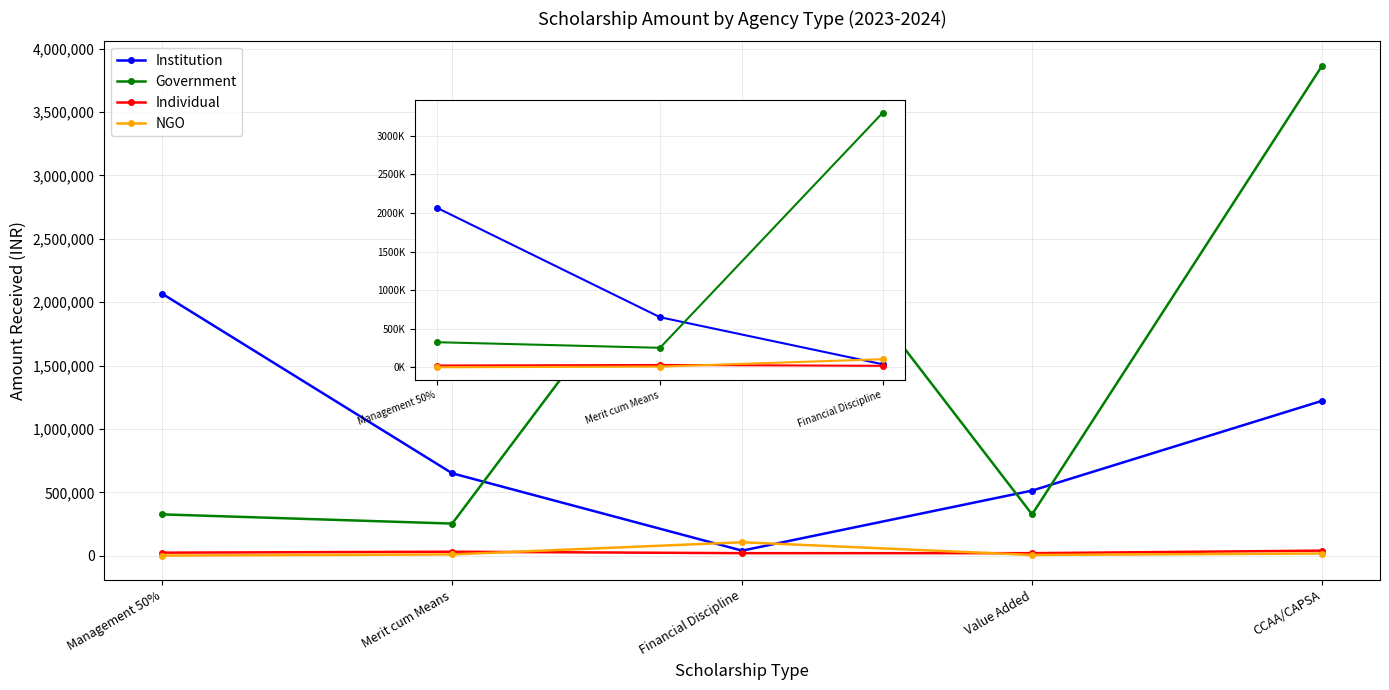

Is this an area chart (filled region under the line)?

No